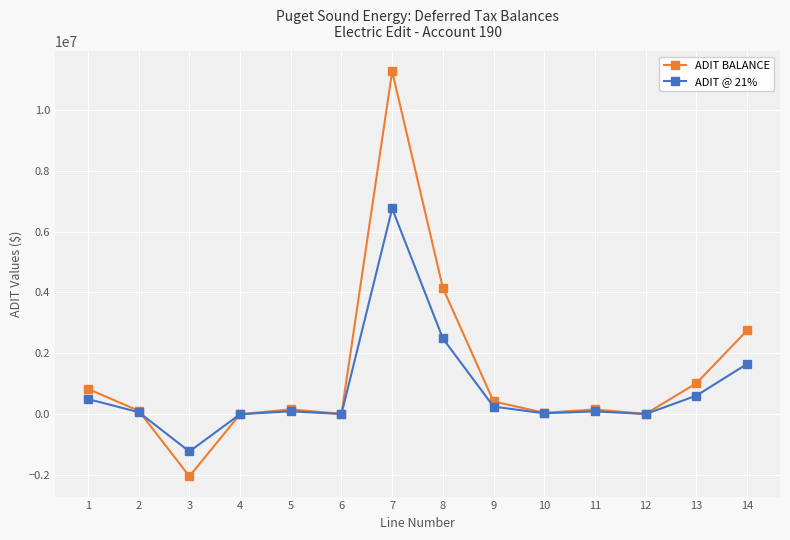

What is the difference between the second highest and second lowest values in the ADIT @ 21% series?

2487538.2